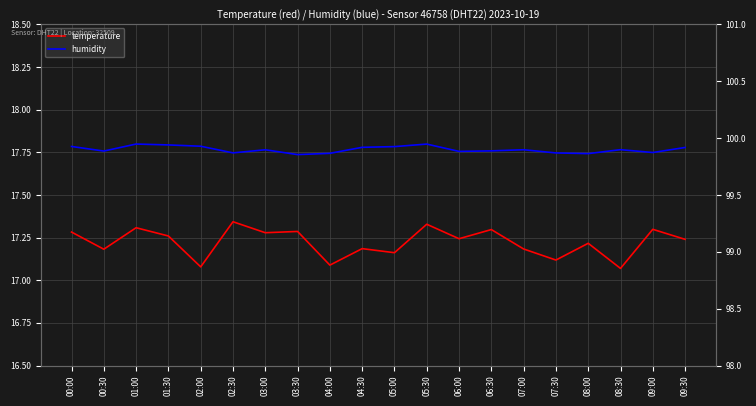

At 03:00, list the series in order from smallest to largest.

temperature, humidity